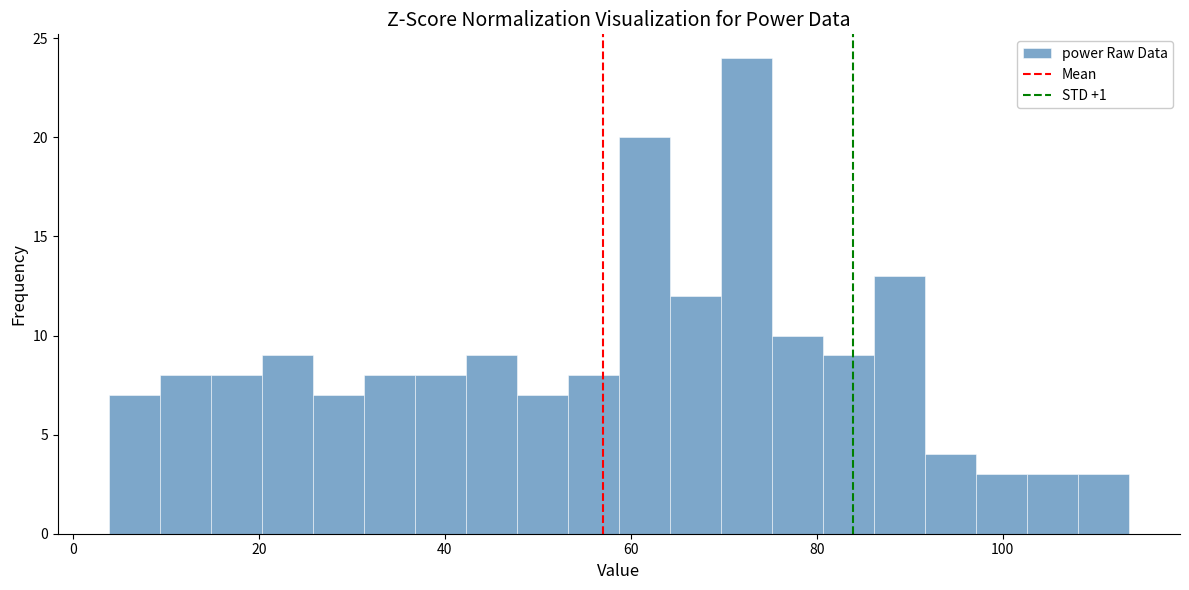

Read against the x-axis, roughly where is the centre of the tallest bar?

72